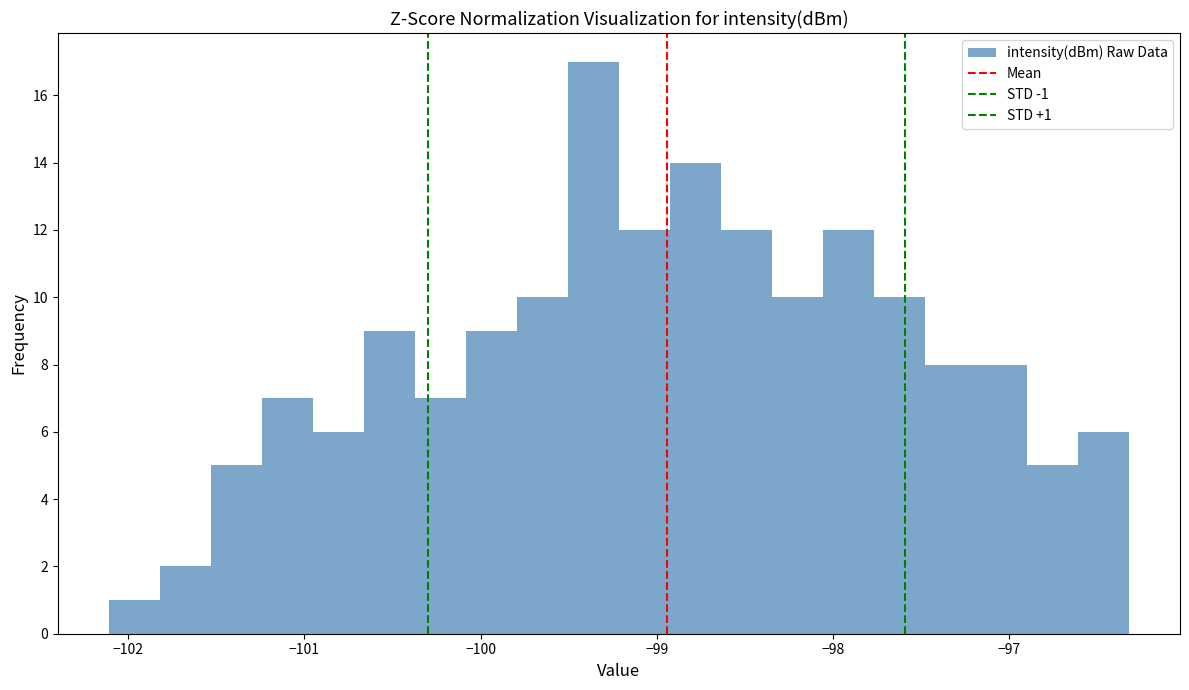

Around what value on the x-axis is the tallest bar? Give the approximate position of its centre, as read against the axis.

-99.4